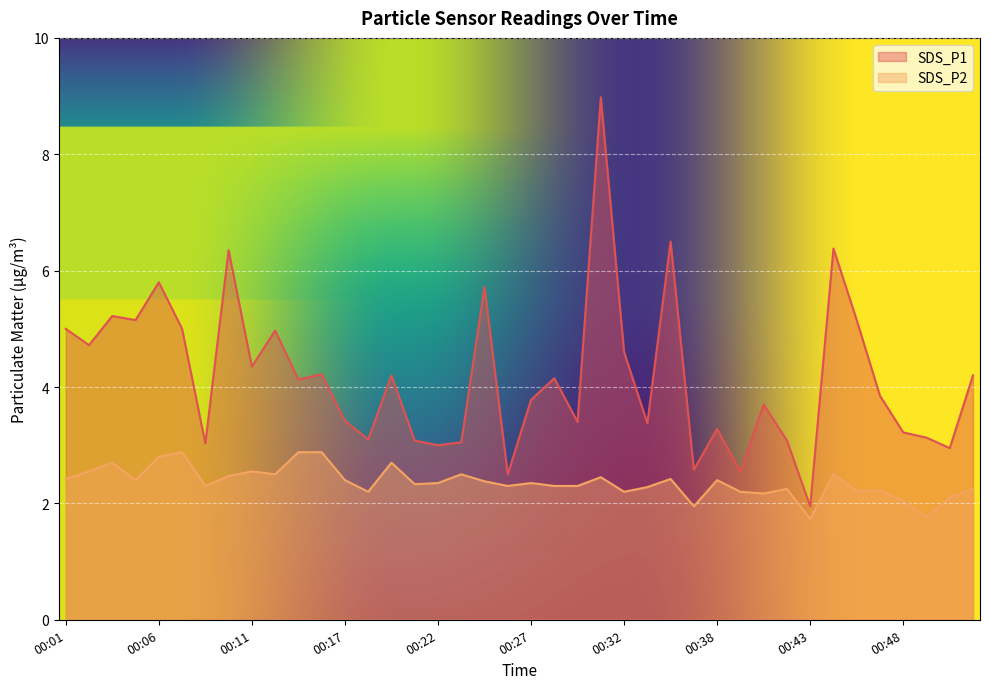

What is the total value across all series at 00:38?

5.7